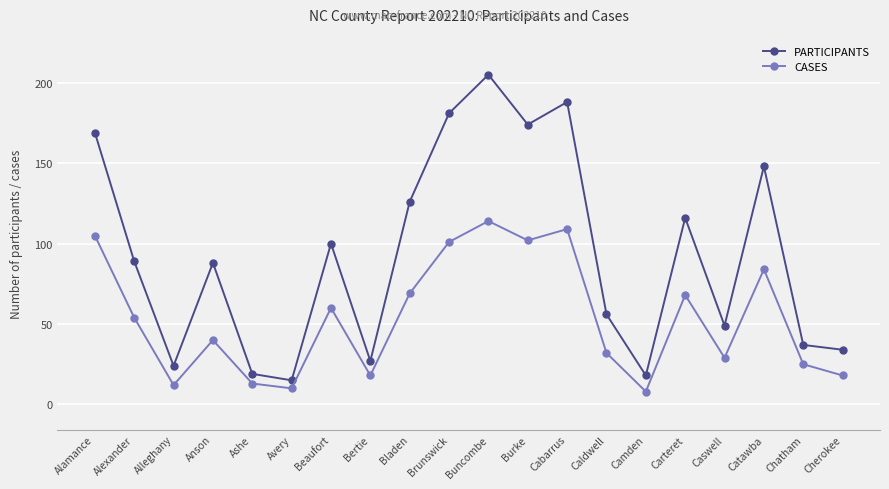

How many values in the PARTICIPANTS series are below 89?

10